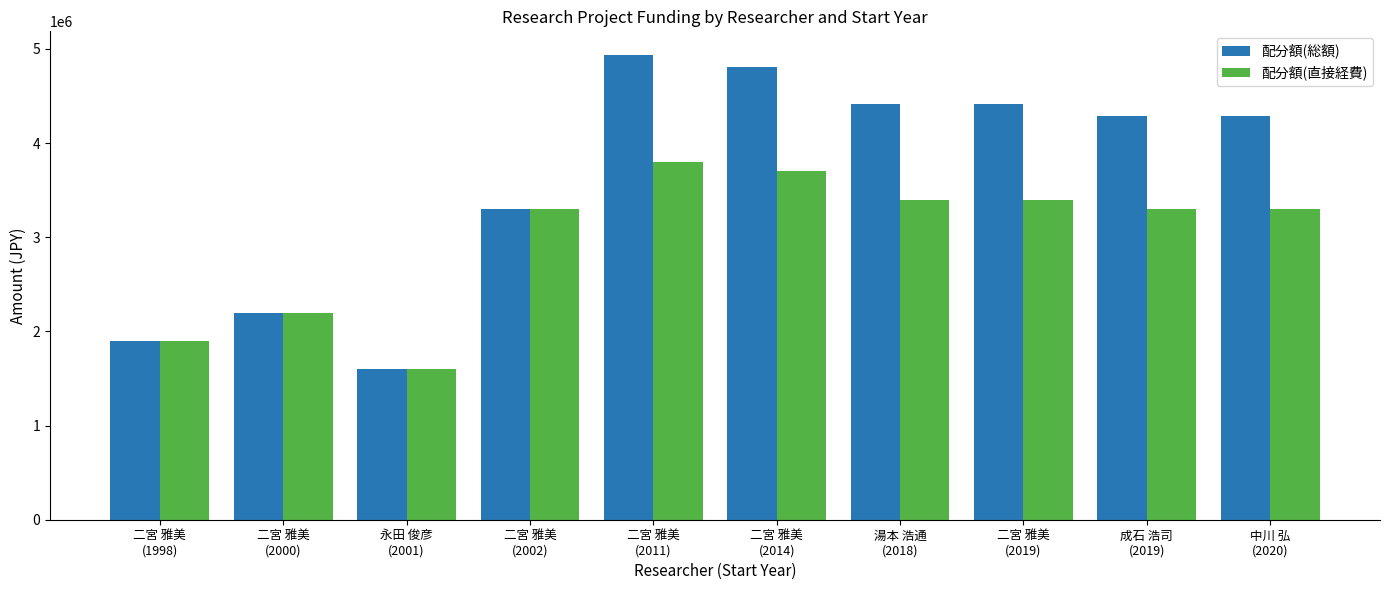

What is the label of the 1st bar from the left?

二宮 雅美
(1998)